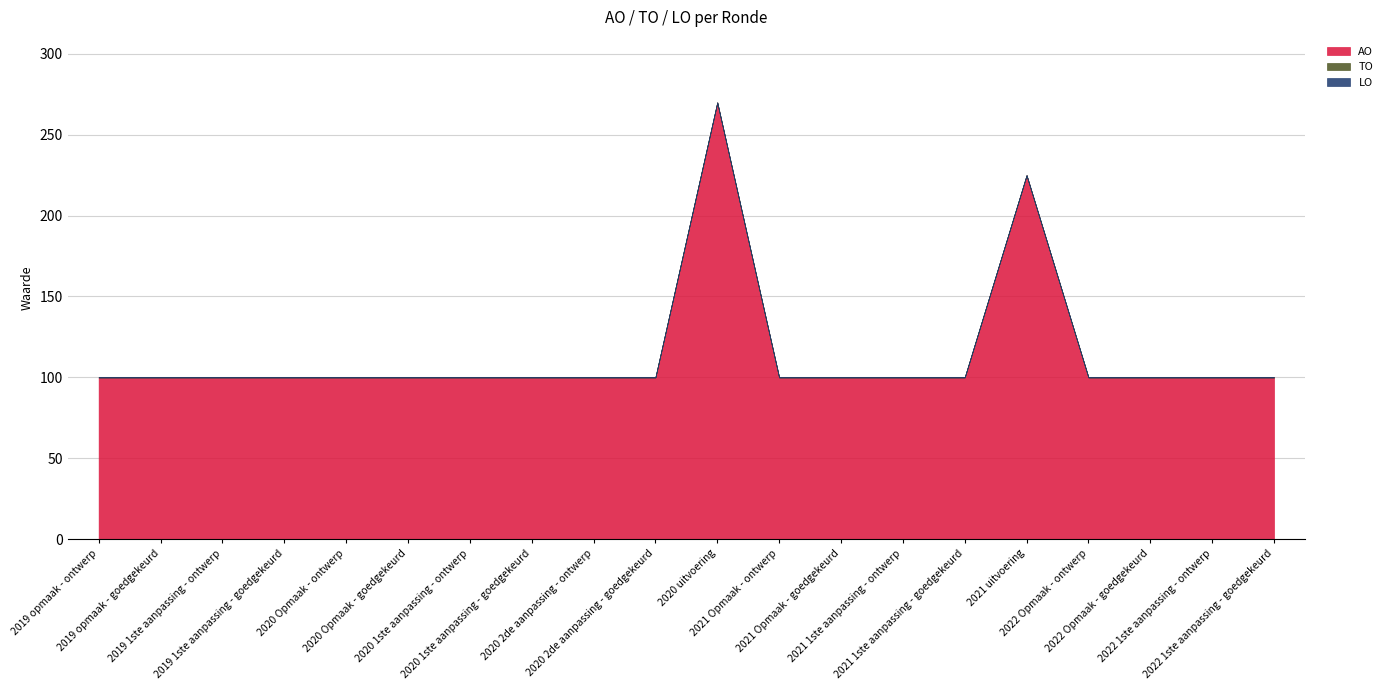

List the series in order of their peak value, highest first.

AO, TO, LO